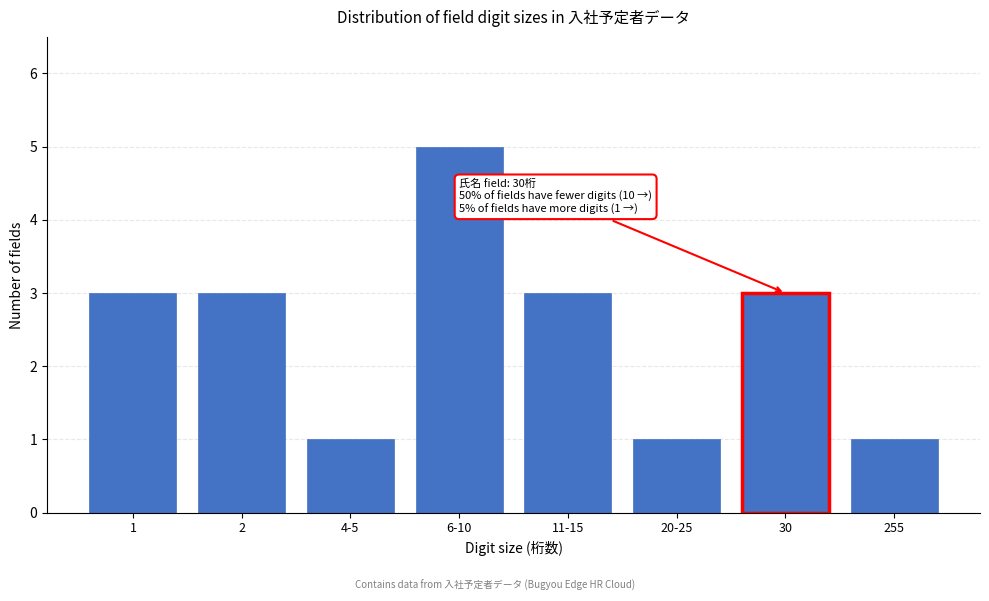

Reading left to right, what are all the values shown in this chart?

3	3	1	5	3	1	3	1